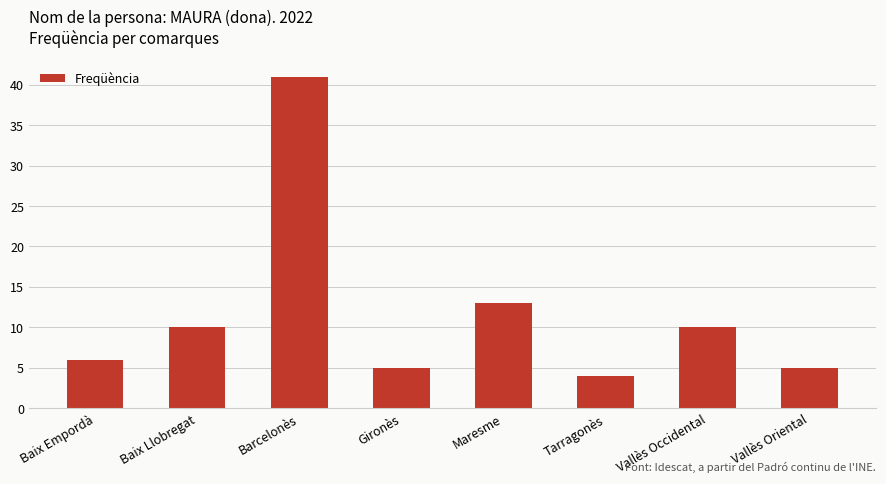

What is the minimum value shown in the chart?

4